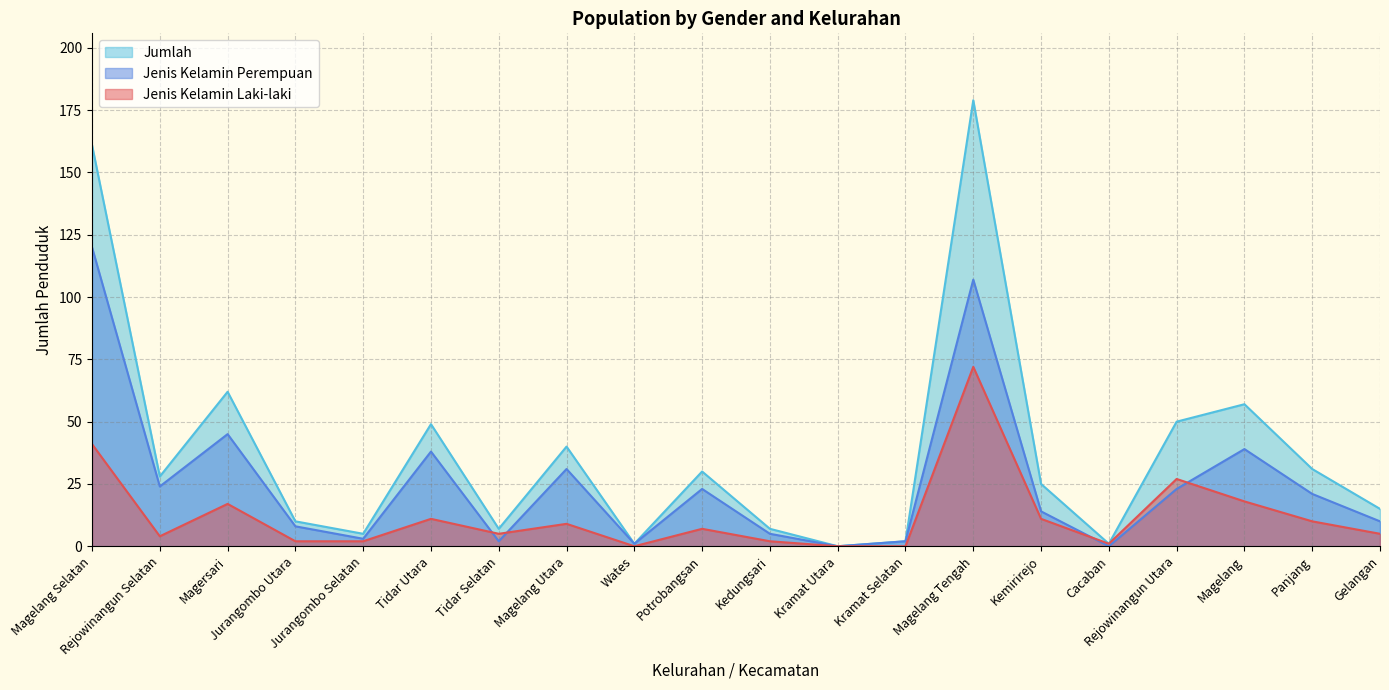

True or false: Jumlah and Jenis Kelamin Laki-laki cross at least once.

False